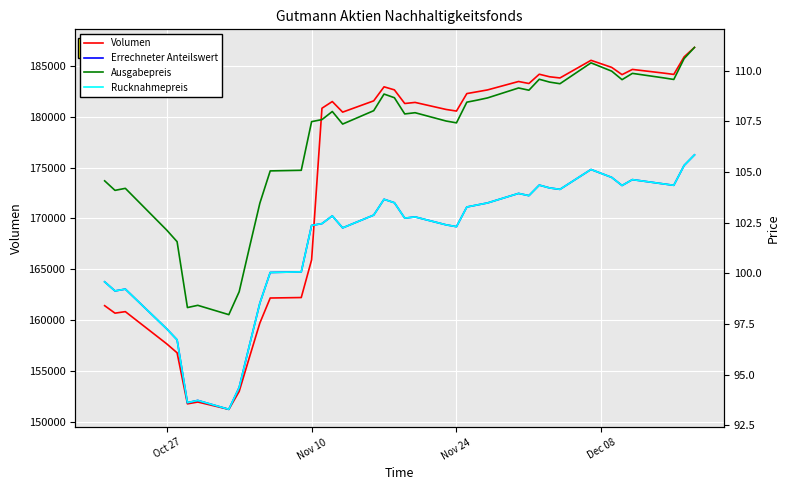

How many data points in Ausgabepreis are less than 107?

13